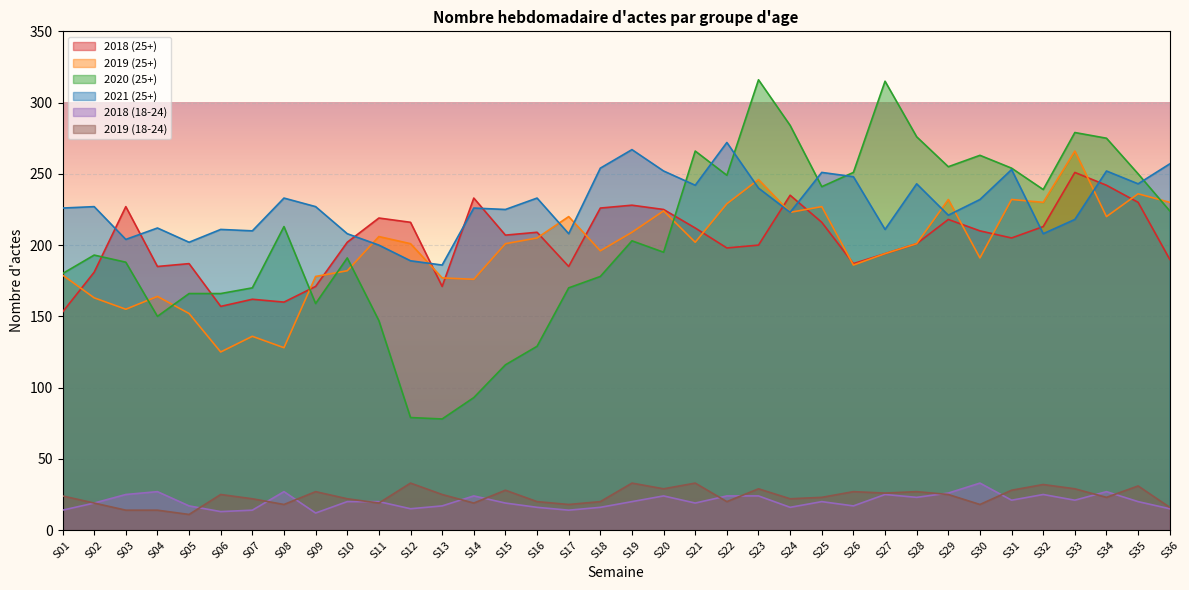

List the series in order of their peak value, lowest first.

2018 (18-24), 2019 (18-24), 2018 (25+), 2019 (25+), 2021 (25+), 2020 (25+)